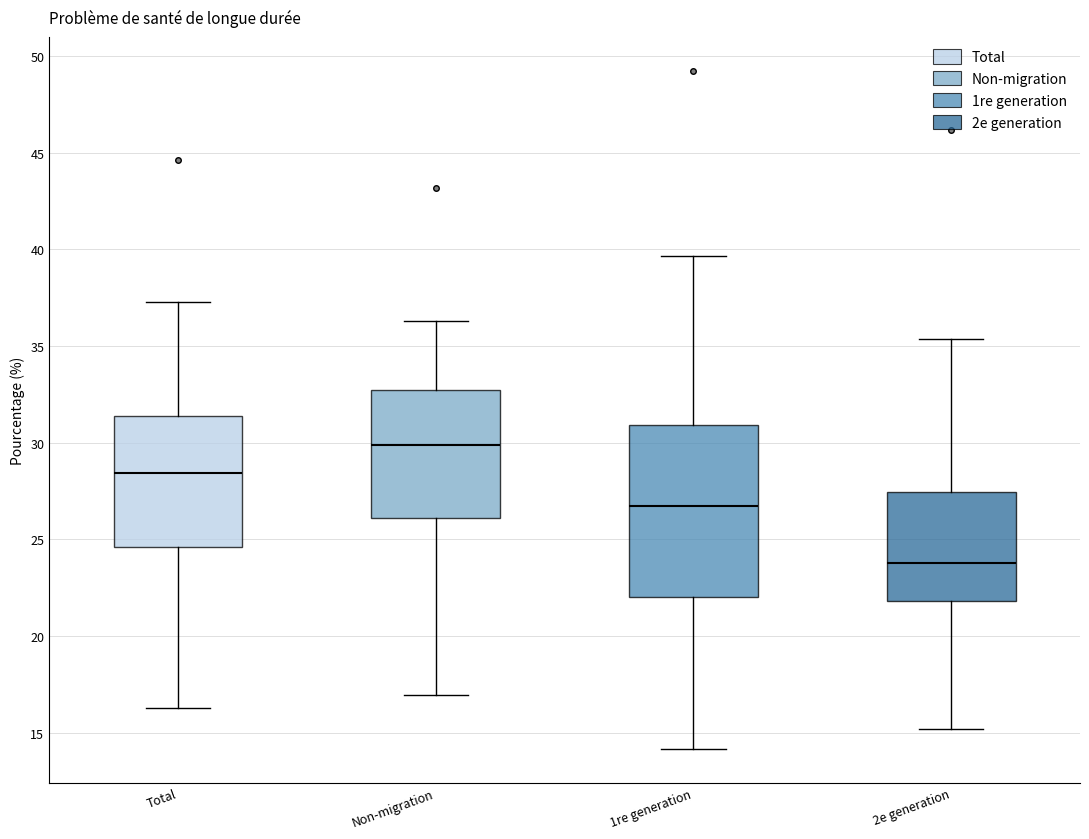

Reading left to right, read every box against the y-axis: the position of its median line, the range the box covers, and the ends of its whiskers. The values are not printed on the chart, so give them approximately, as read against the axis.

Total: median 28.5, box 24.5 to 31.5, whiskers 16.5 to 37.5
Non-migration: median 30.0, box 26.0 to 32.5, whiskers 17.0 to 36.5
1re generation: median 26.5, box 22.0 to 31.0, whiskers 14.0 to 39.5
2e generation: median 24.0, box 22.0 to 27.5, whiskers 15.0 to 35.5